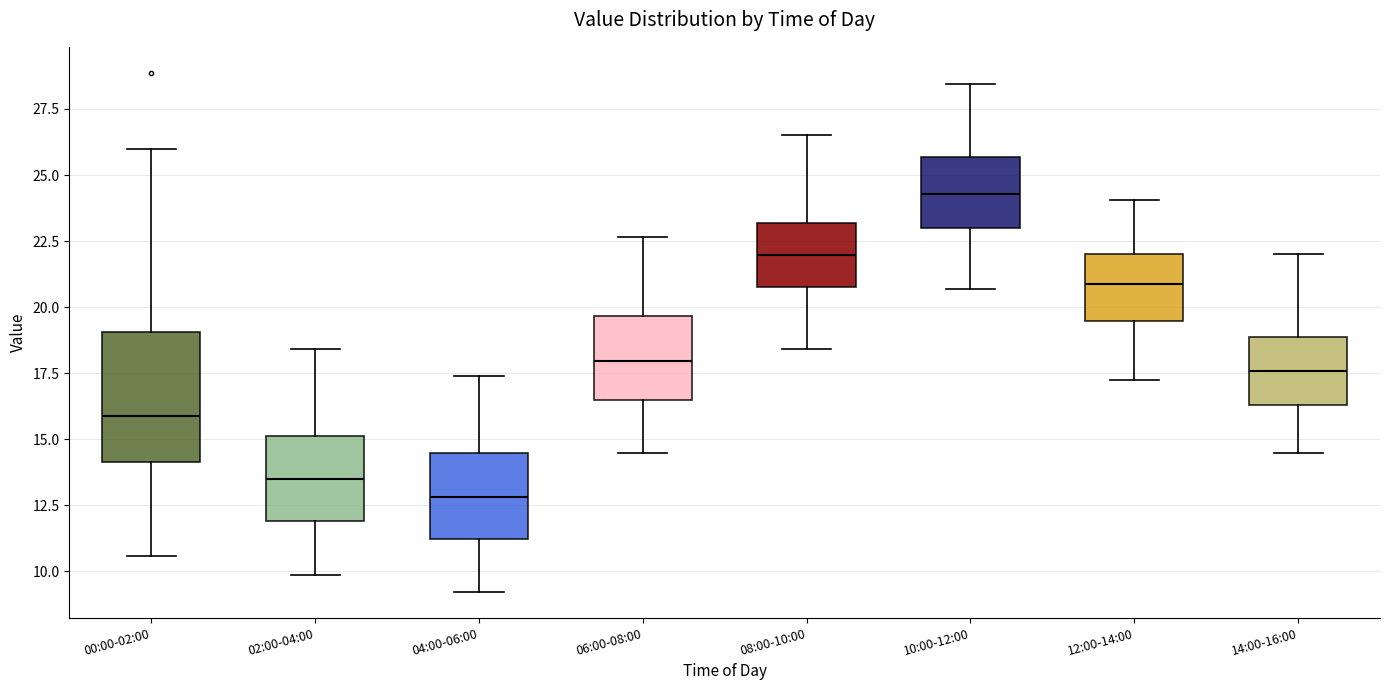

Where does the lower whisker of the box for 08:00-10:00 end on the y-axis? The values are not printed on the chart, so give them approximately, as read against the axis.

18.5